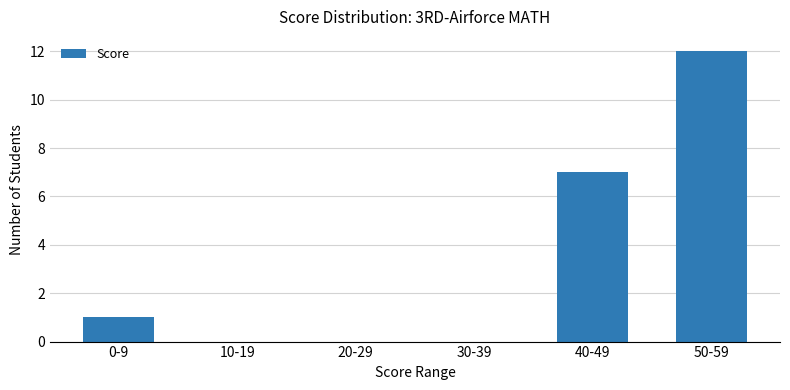

What is the maximum value shown in the chart?

12